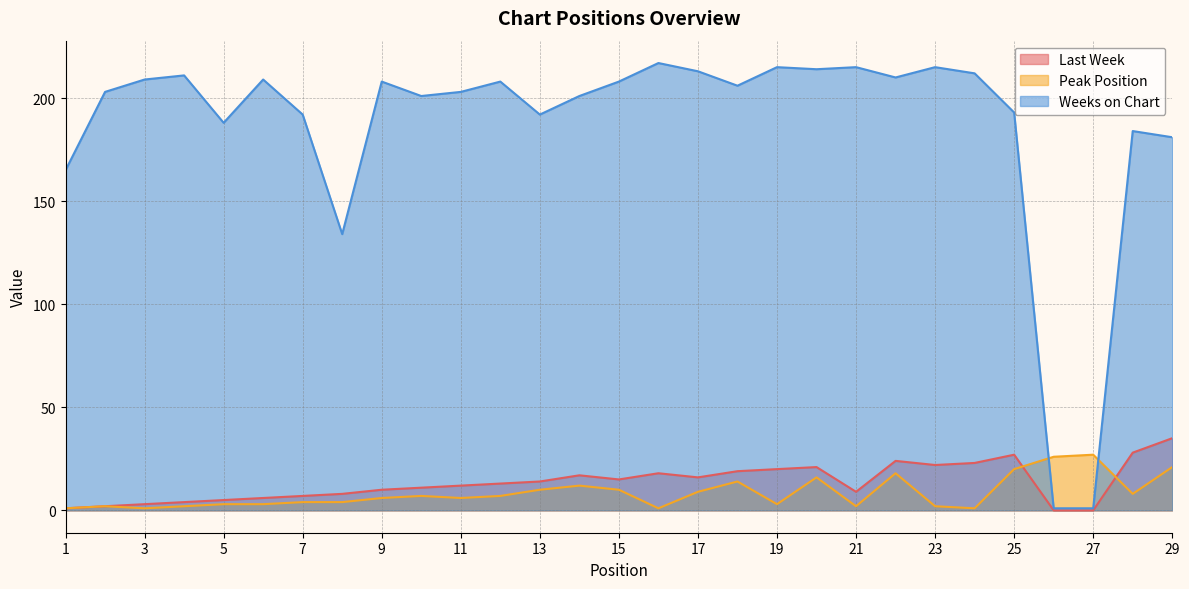

Rank the series at 23 from lowest to highest value.

Peak Position, Last Week, Weeks on Chart